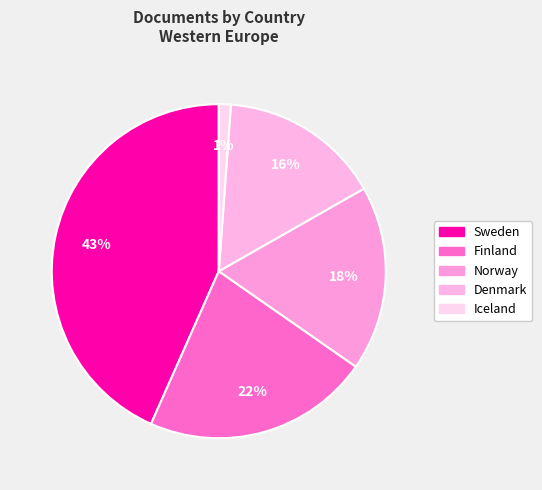

Which slice is the smallest?

Iceland